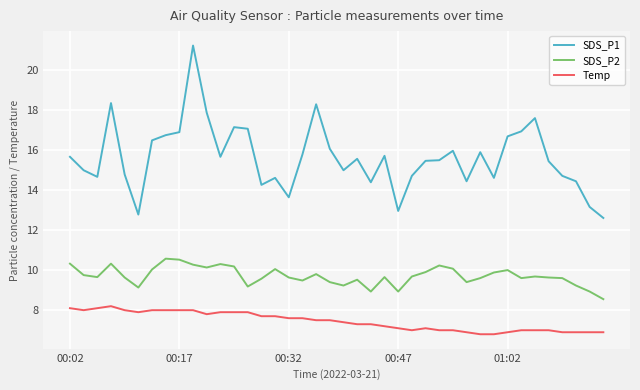

What is the greatest value displayed?

21.2